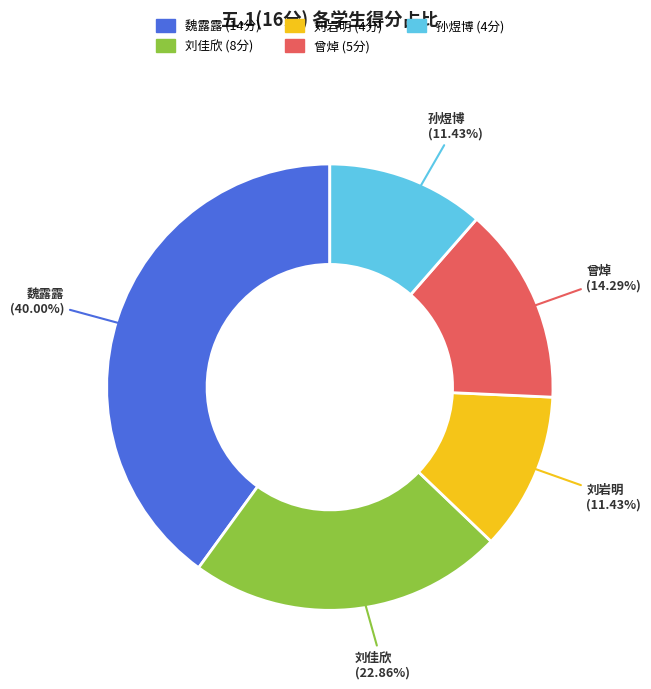

Which category has the biggest portion of the pie?

魏露露